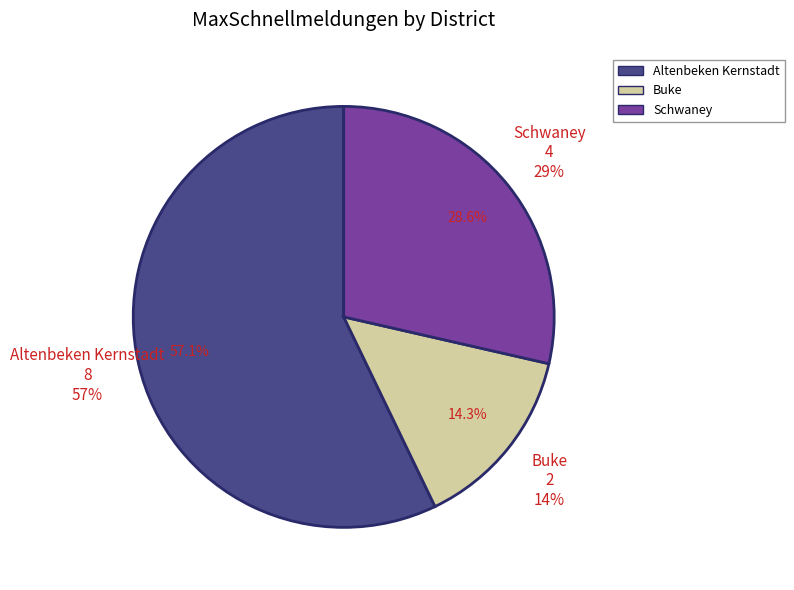

What percentage is the Buke slice, to the nearest percent?

14%